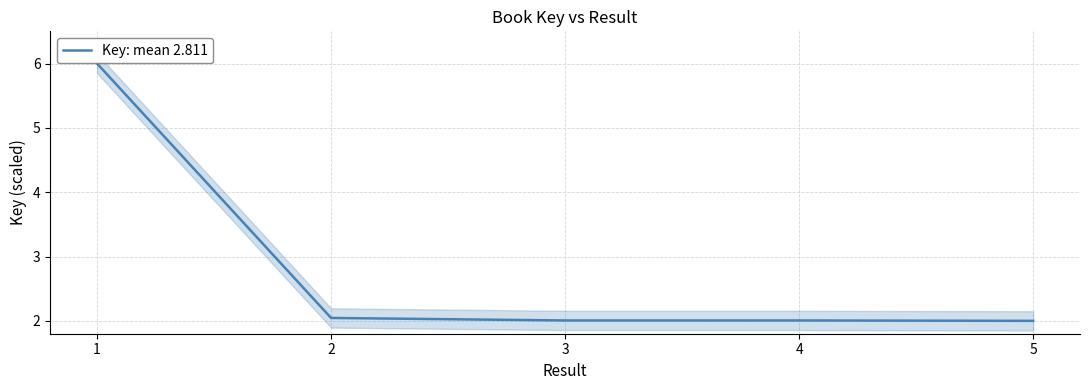

At which category does the chart reach its peak across all series?

1